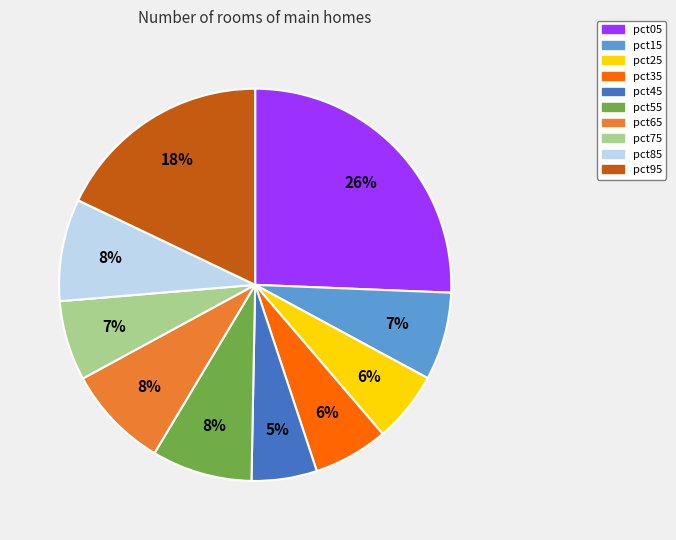

What is the largest slice in the pie chart?

pct05